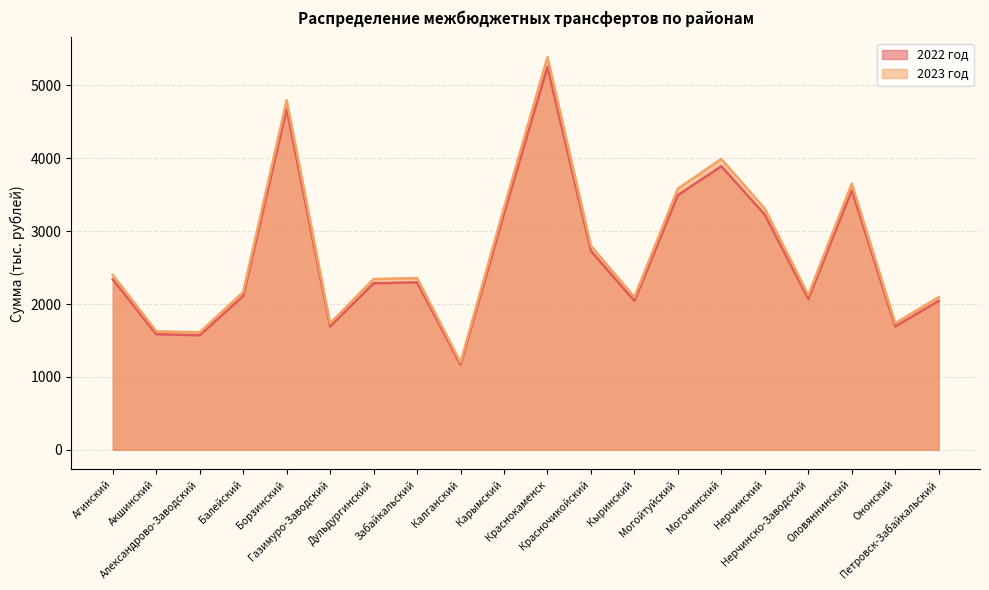

What are all the series names shown in the legend?

2022 год, 2023 год